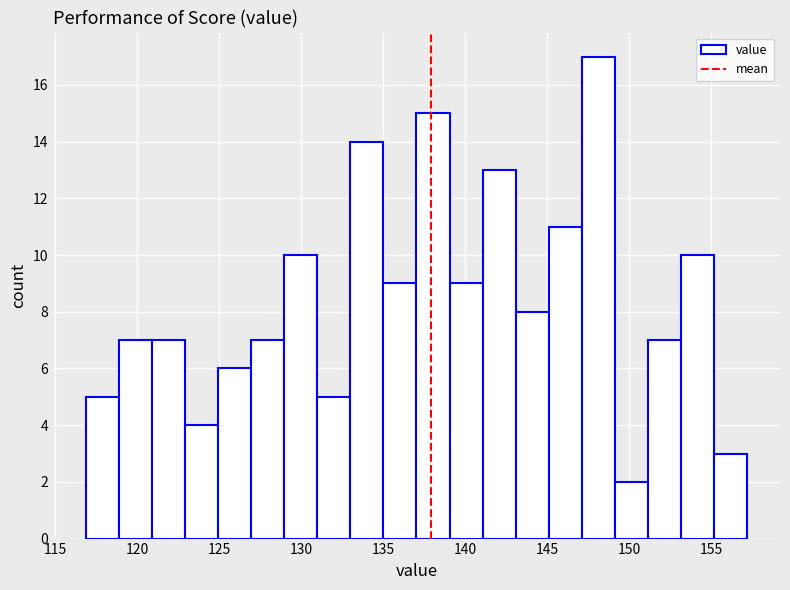

Reading left to right, list every bar in this chart as the range it spans on the x-axis followed by its height. Neither the bar edges nor the heights are printed on the chart, so give them approximately, as read against the axes.

117 to 119: 5
119 to 121: 7
121 to 123: 7
123 to 125: 4
125 to 127: 6
127 to 129: 7
129 to 131: 10
131 to 133: 5
133 to 135: 14
135 to 137: 9
137 to 139: 15
139 to 141: 9
141 to 143: 13
143 to 145: 8
145 to 147: 11
147 to 149: 17
149 to 151: 2
151 to 153: 7
153 to 155: 10
155 to 157: 3